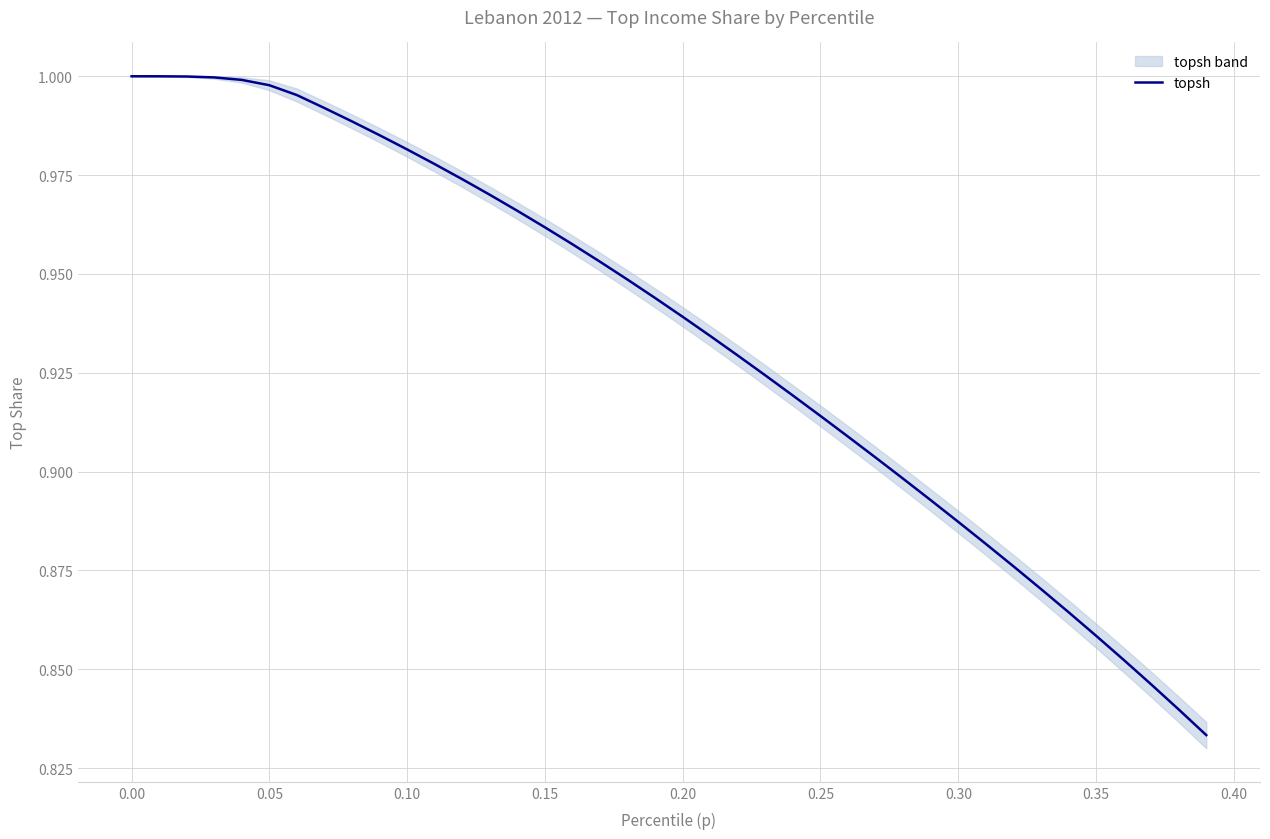

Reading left to right, what are all the values shown in this chart?

1.0	1.0	1.0	1.0	1.0	1.0	1.0	1.0	1.0	1.0	1.0	1.0	1.0	1.0	1.0	1.0	1.0	1.0	0.9	0.9	0.9	0.9	0.9	0.9	0.9	0.9	0.9	0.9	0.9	0.9	0.9	0.9	0.9	0.9	0.9	0.9	0.9	0.8	0.8	0.8